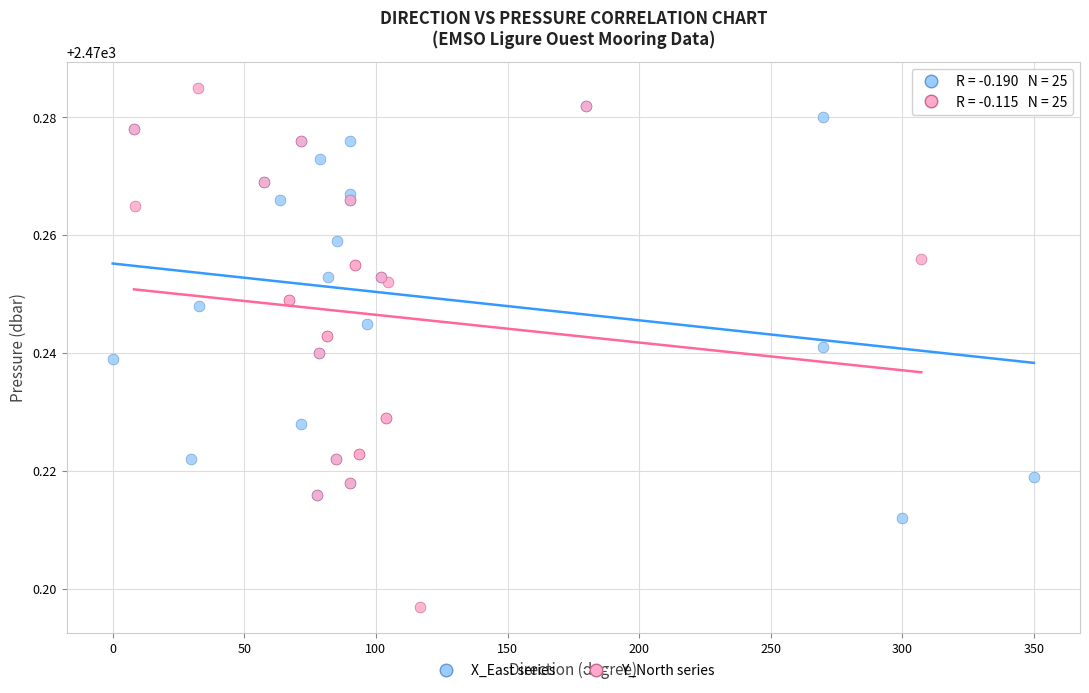

Which series contains the lowest Y value?

Y_North series